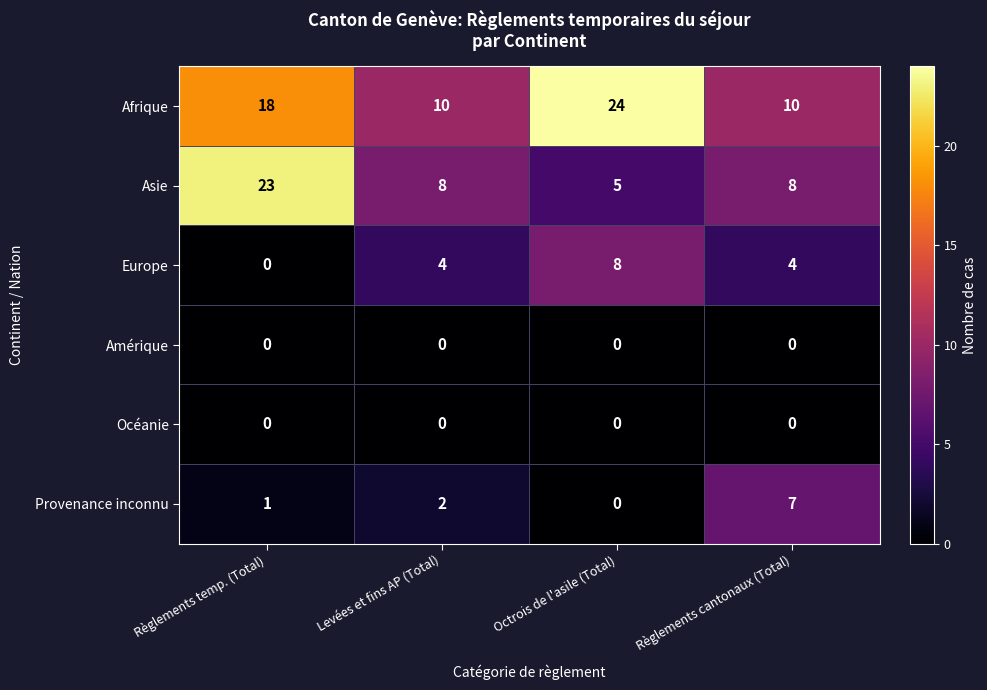

Is it true that Amérique equals 0 at Levées et fins AP (Total)?

True